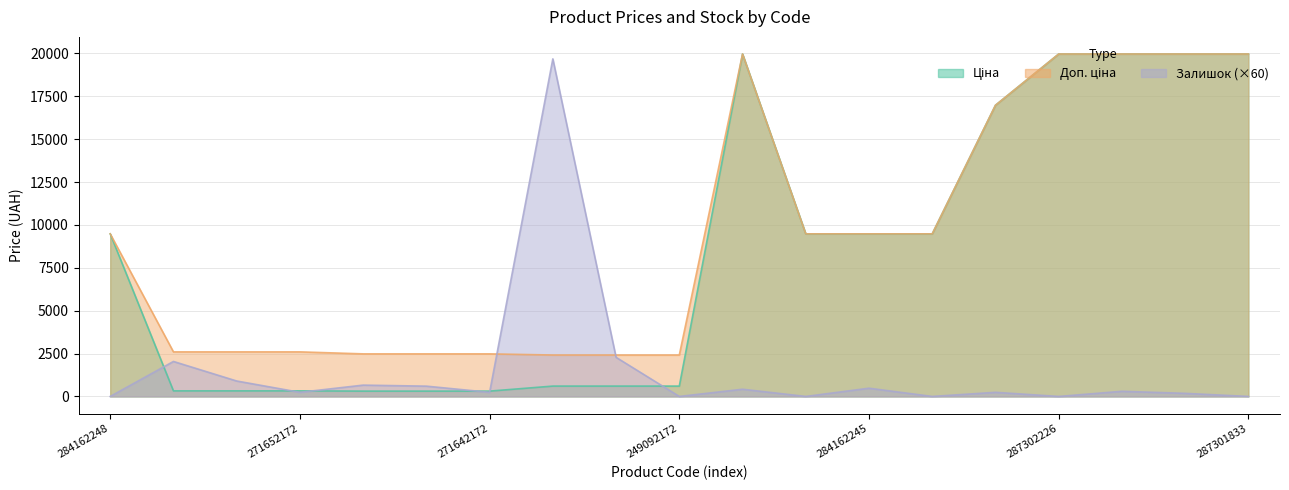

Which series has the largest range (max minus min)?

Залишок